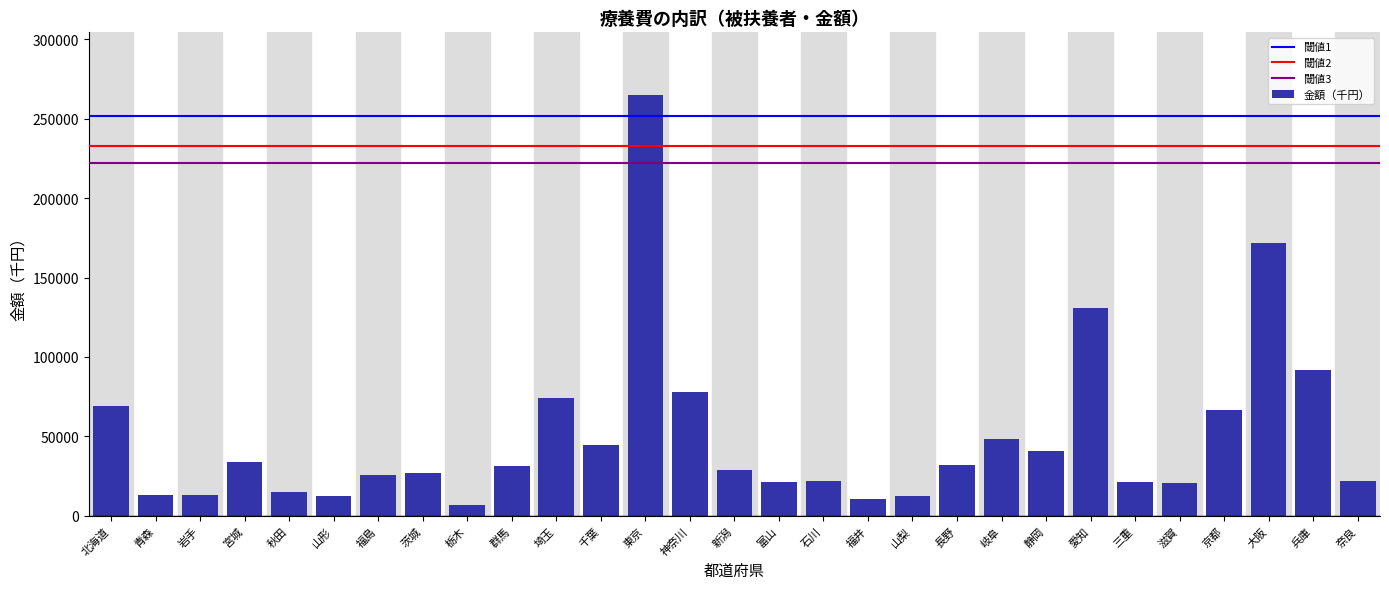

The chart shows a value of 32179.4 at 長野. True or false?

True